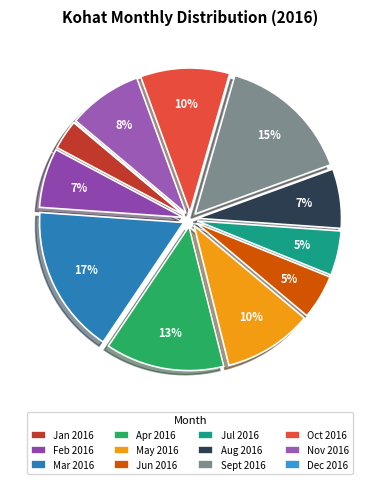

How many slices are in this pie chart?

12